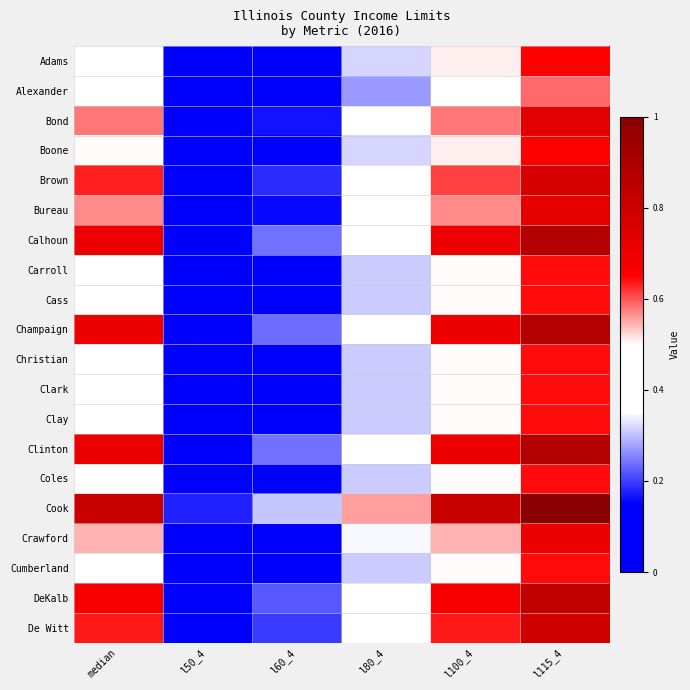

Reading left to right, transcribe all the data shown in this chart.

Adams: median=0.5	l50_4=0.0	l60_4=0.1	l80_4=0.3	l100_4=0.5	l115_4=0.7
Alexander: median=0.5	l50_4=0.0	l60_4=0.1	l80_4=0.3	l100_4=0.5	l115_4=0.6
Bond: median=0.6	l50_4=0.1	l60_4=0.2	l80_4=0.4	l100_4=0.6	l115_4=0.7
Boone: median=0.5	l50_4=0.0	l60_4=0.1	l80_4=0.3	l100_4=0.5	l115_4=0.7
Brown: median=0.6	l50_4=0.1	l60_4=0.2	l80_4=0.4	l100_4=0.6	l115_4=0.8
Bureau: median=0.6	l50_4=0.1	l60_4=0.2	l80_4=0.4	l100_4=0.6	l115_4=0.7
Calhoun: median=0.7	l50_4=0.1	l60_4=0.2	l80_4=0.5	l100_4=0.7	l115_4=0.9
Carroll: median=0.5	l50_4=0.0	l60_4=0.1	l80_4=0.3	l100_4=0.5	l115_4=0.6
Cass: median=0.5	l50_4=0.0	l60_4=0.1	l80_4=0.3	l100_4=0.5	l115_4=0.6
Champaign: median=0.7	l50_4=0.1	l60_4=0.2	l80_4=0.5	l100_4=0.7	l115_4=0.9
Christian: median=0.5	l50_4=0.0	l60_4=0.1	l80_4=0.3	l100_4=0.5	l115_4=0.6
Clark: median=0.5	l50_4=0.0	l60_4=0.1	l80_4=0.3	l100_4=0.5	l115_4=0.6
Clay: median=0.4	l50_4=0.0	l60_4=0.1	l80_4=0.3	l100_4=0.5	l115_4=0.6
Clinton: median=0.7	l50_4=0.1	l60_4=0.2	l80_4=0.5	l100_4=0.7	l115_4=0.9
Coles: median=0.4	l50_4=0.0	l60_4=0.1	l80_4=0.3	l100_4=0.5	l115_4=0.6
Cook: median=0.8	l50_4=0.2	l60_4=0.3	l80_4=0.6	l100_4=0.8	l115_4=1.0
Crawford: median=0.5	l50_4=0.0	l60_4=0.1	l80_4=0.3	l100_4=0.5	l115_4=0.7
Cumberland: median=0.5	l50_4=0.0	l60_4=0.1	l80_4=0.3	l100_4=0.5	l115_4=0.6
DeKalb: median=0.7	l50_4=0.1	l60_4=0.2	l80_4=0.4	l100_4=0.7	l115_4=0.8
De Witt: median=0.6	l50_4=0.1	l60_4=0.2	l80_4=0.4	l100_4=0.6	l115_4=0.8